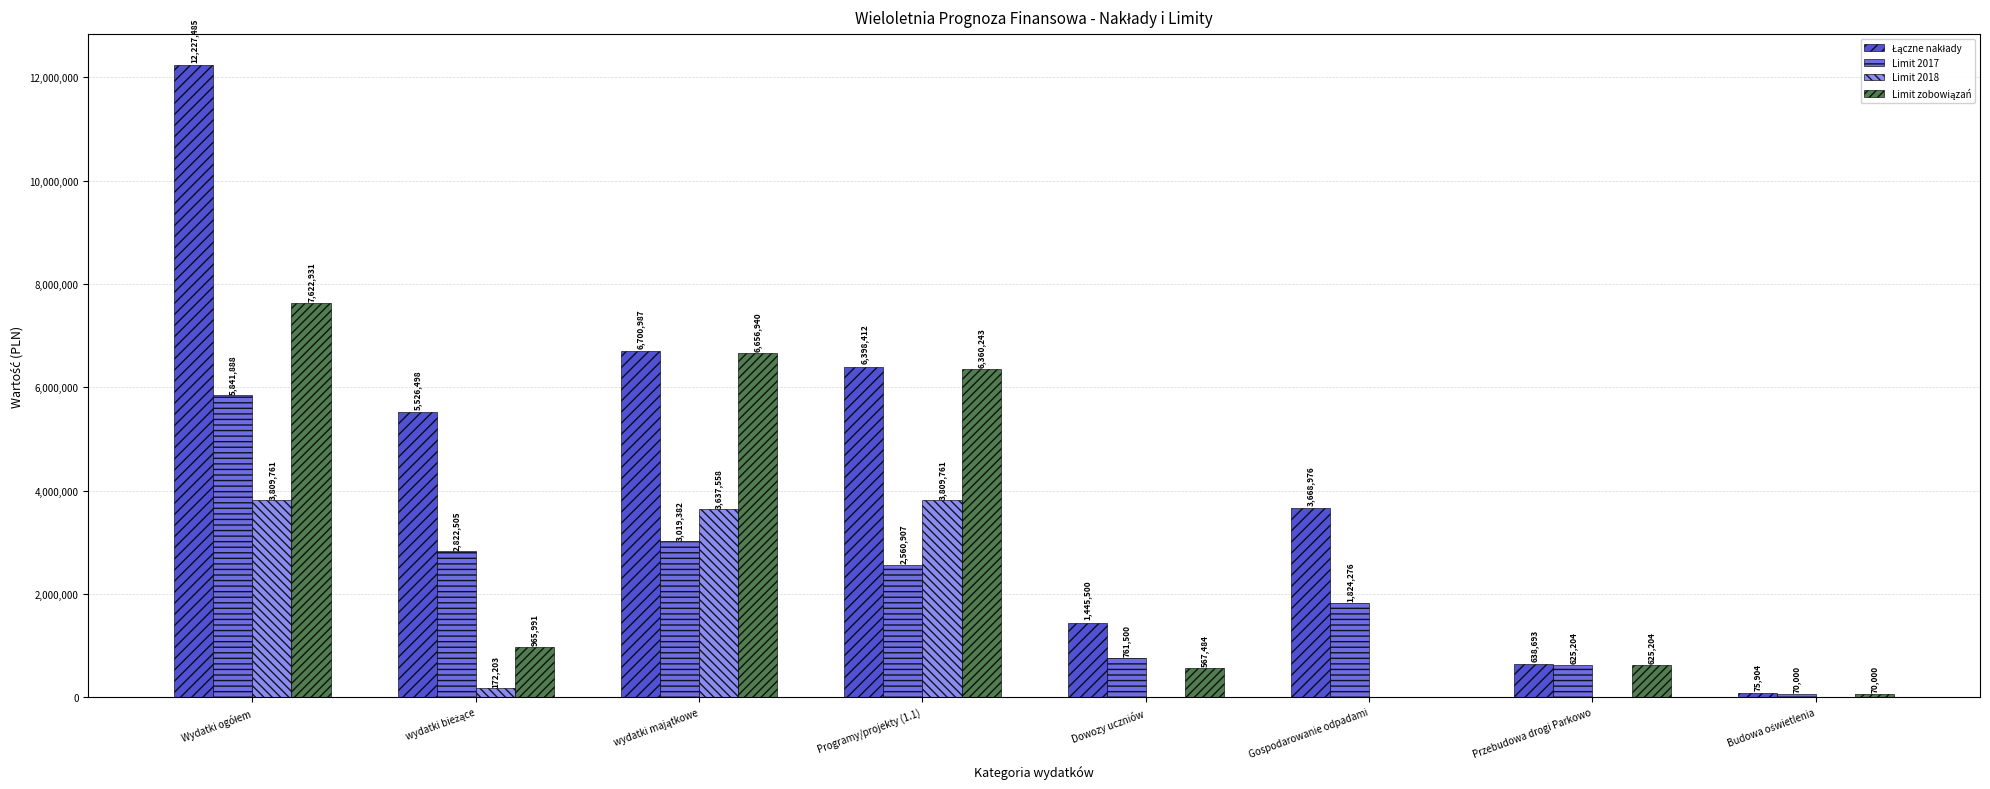

How many groups of bars are there?

8